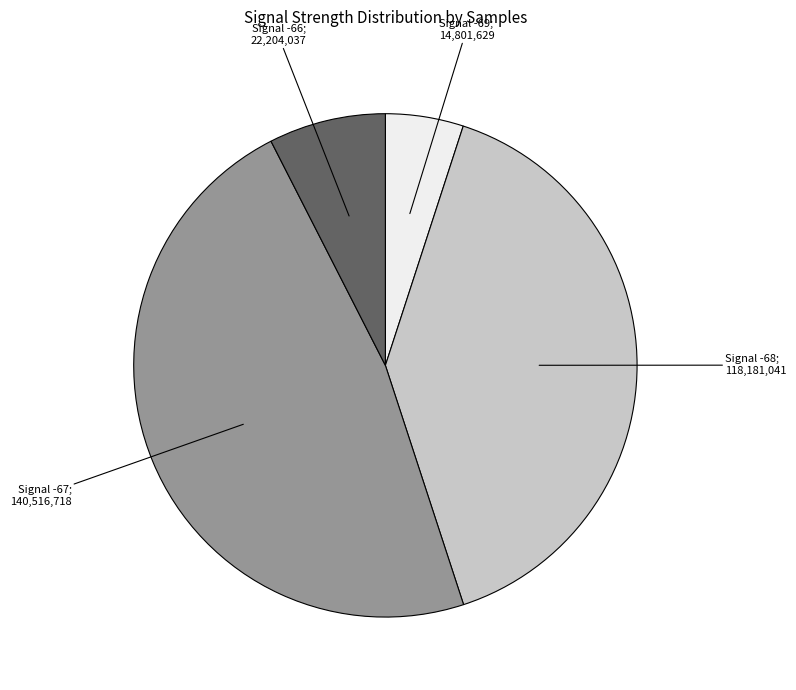

Is there a majority slice in this chart?

No